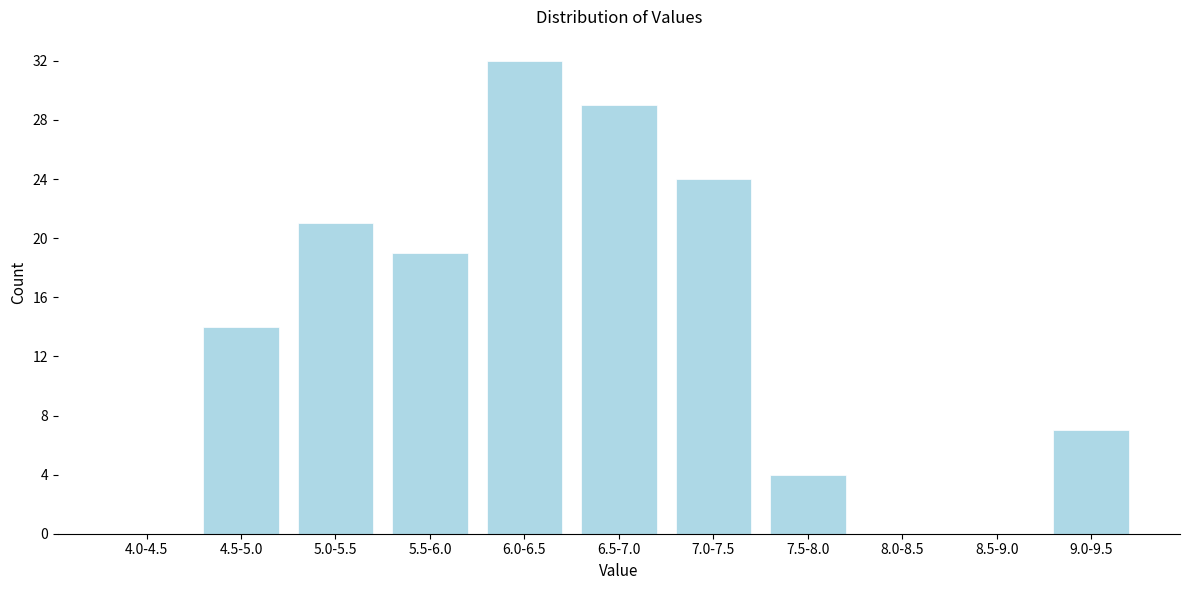

Reading left to right, what are all the values shown in this chart?

4.0-4.5=0	4.5-5.0=14	5.0-5.5=21	5.5-6.0=19	6.0-6.5=32	6.5-7.0=29	7.0-7.5=24	7.5-8.0=4	8.0-8.5=0	8.5-9.0=0	9.0-9.5=7